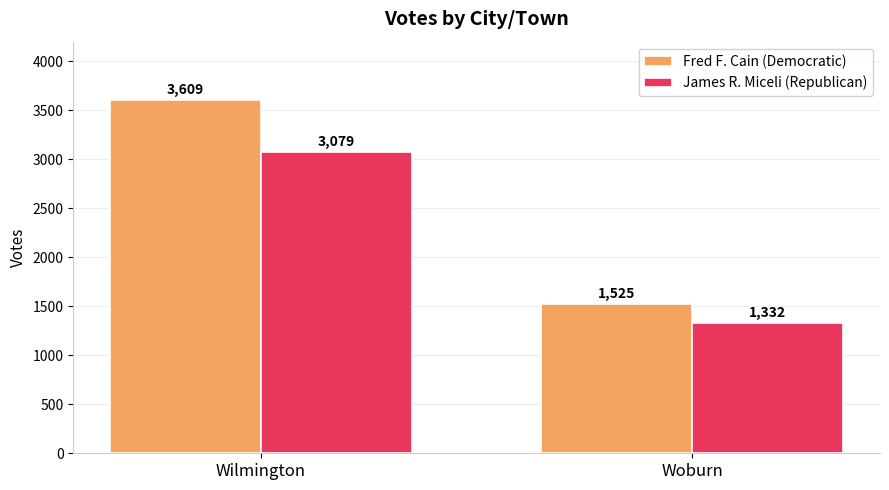

List the series in order of their overall mean, highest first.

Fred F. Cain (Democratic), James R. Miceli (Republican)